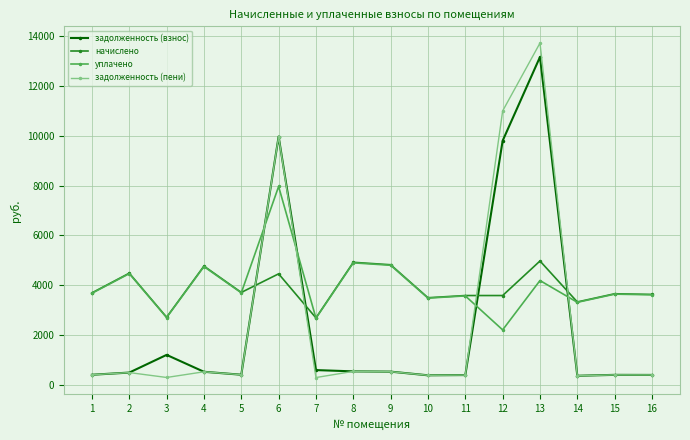

Between 4 and 14, which series saw the biggest shift?

начислено